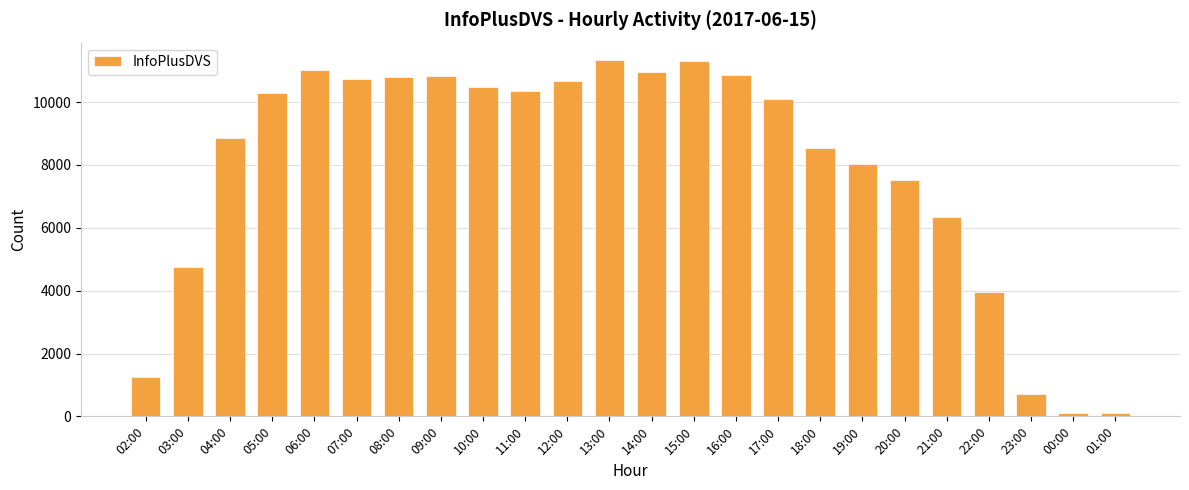

What is the maximum value shown in the chart?

11328